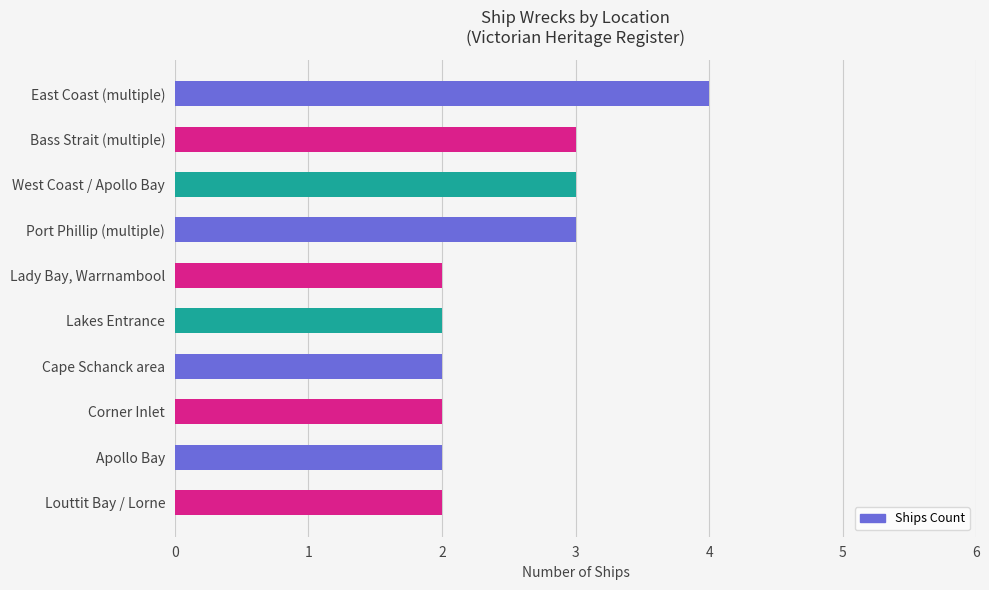

Reading top to bottom, extract all data points from this chart.

4	3	3	3	2	2	2	2	2	2